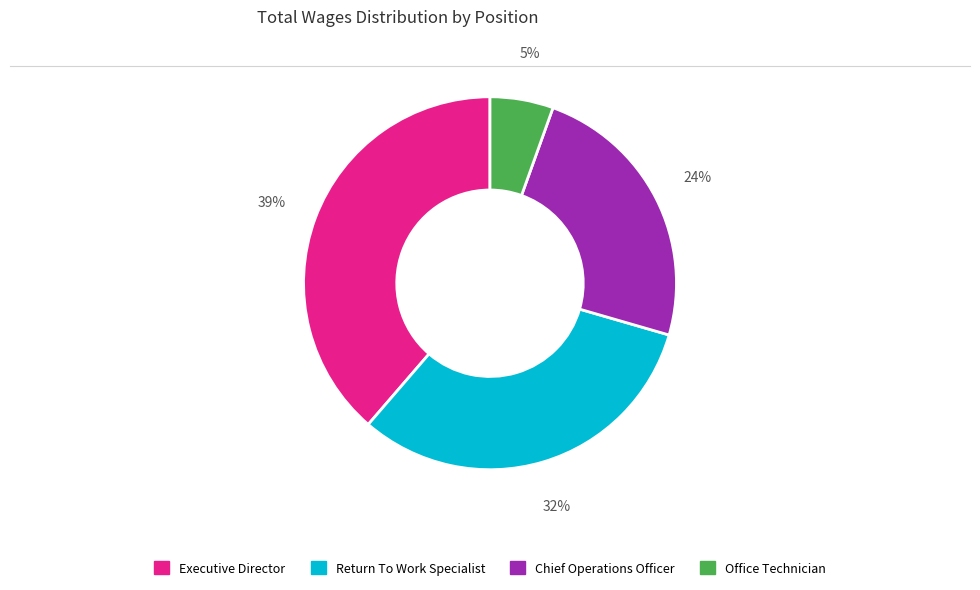

To the nearest percent, what percentage of the pie is Return To Work Specialist?

32%